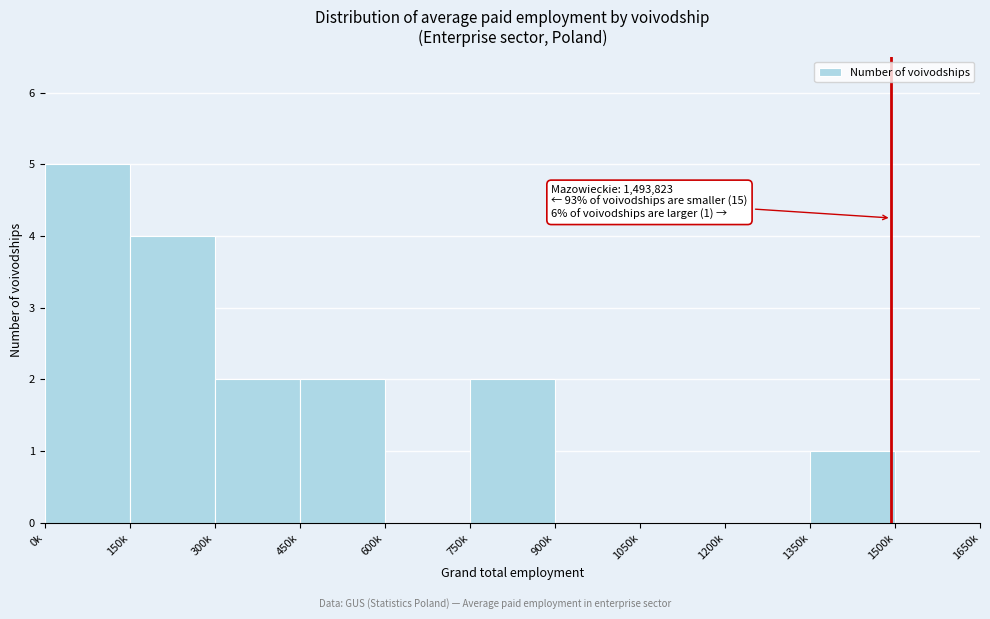

Reading left to right, what are all the values shown in this chart?

0k=5	150k=4	300k=2	450k=2	600k=0	750k=2	900k=0	1050k=0	1200k=0	1350k=1	1500k=0